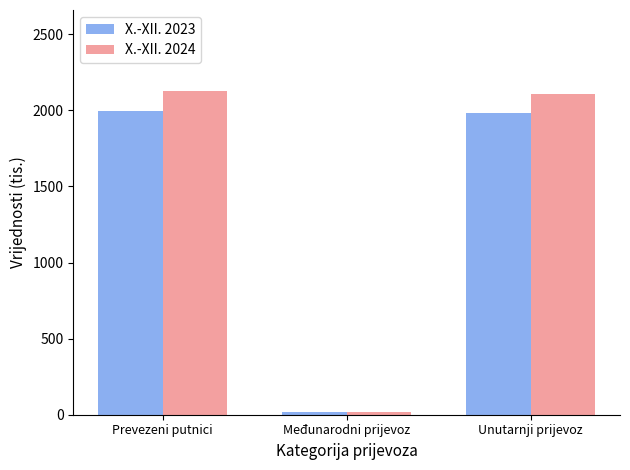

What is the sum of the X.-XII. 2024 values at Međunarodni prijevoz and Prevezeni putnici?

2149